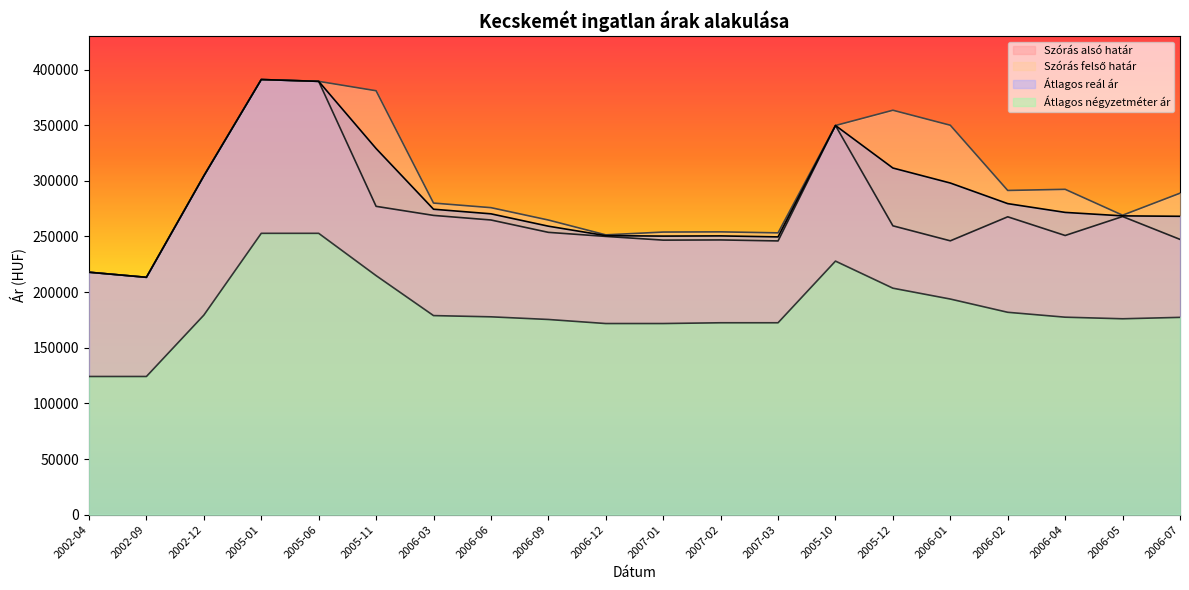

Which label corresponds to the smallest value in the chart?

2002-04